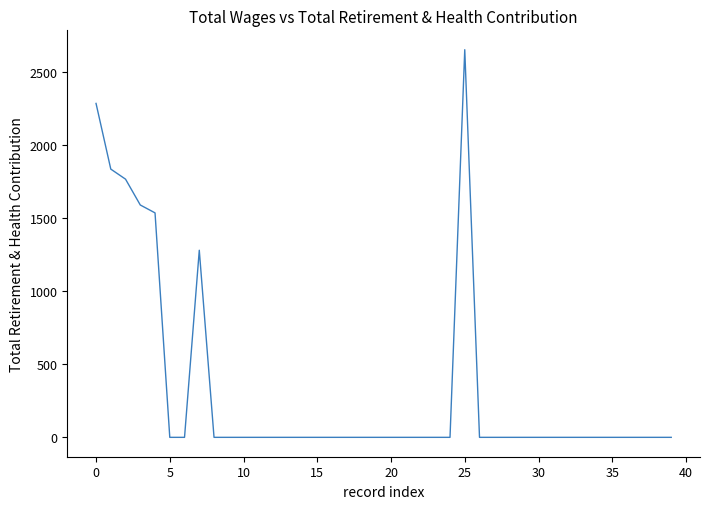

What is the maximum value shown in the chart?

2656